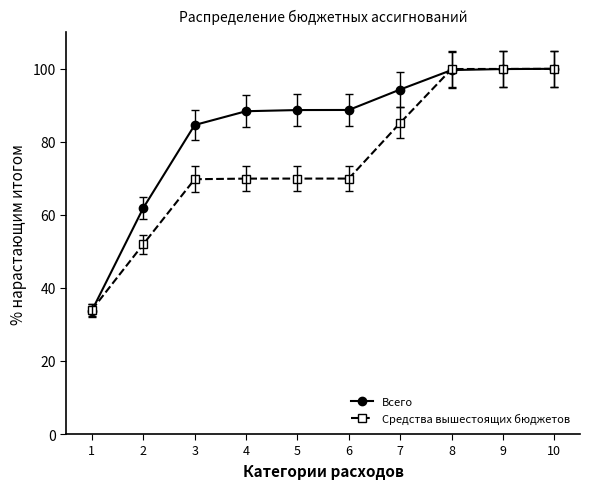

What is the difference between the highest and lowest values at 6?

18.8